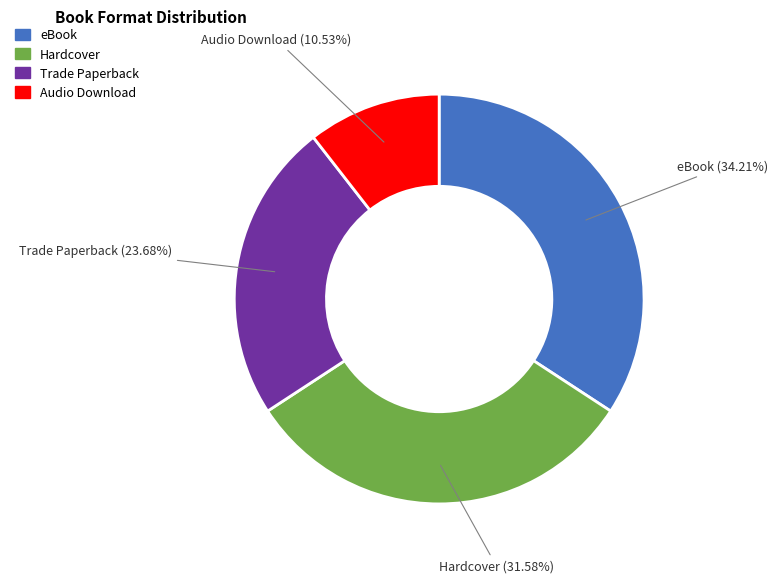

Which slice is the smallest?

Audio Download